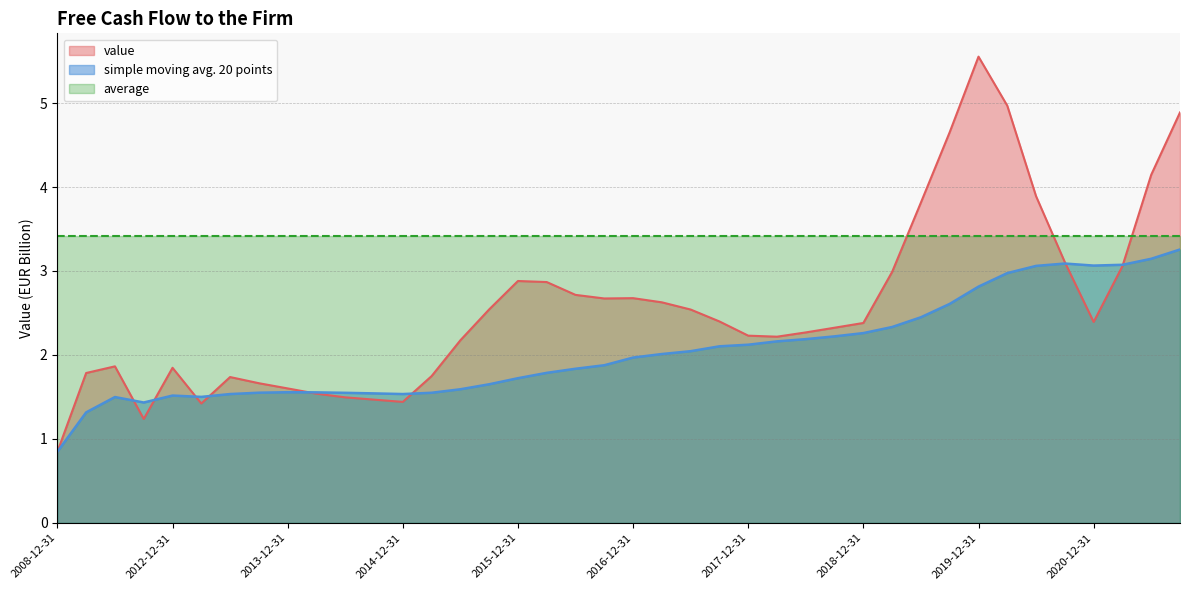

Between which two adjacent categories do simple moving avg. 20 points and value first intersect?

2010-12-31 and 2011-12-31